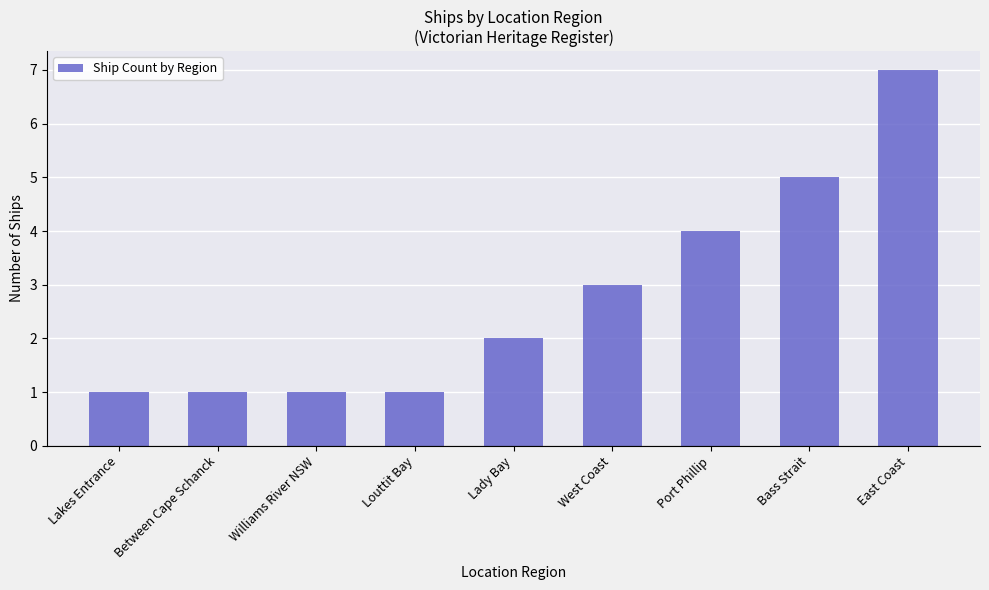

Does the chart contain any negative values?

No